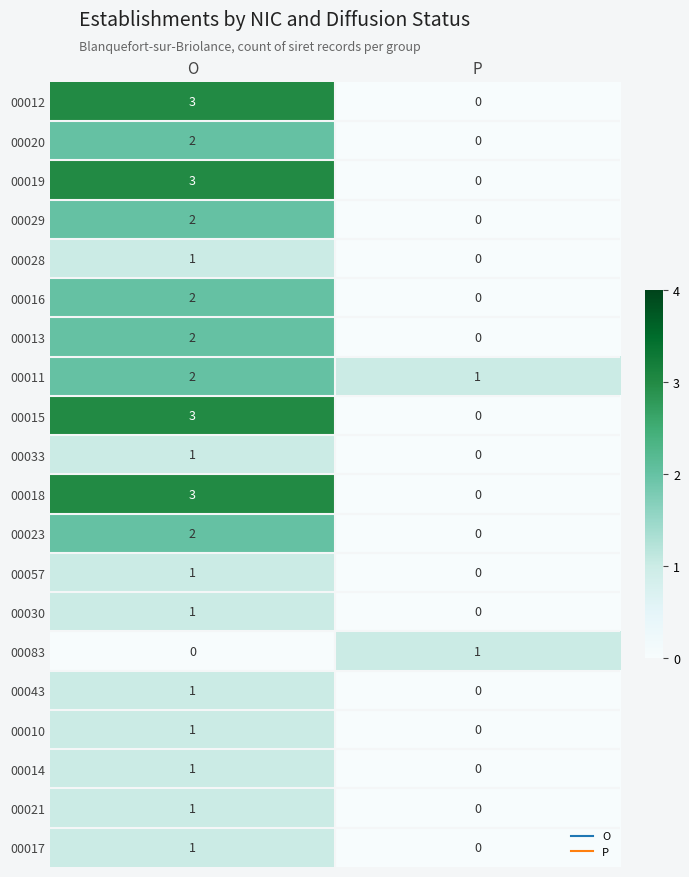

What is the highest value of the 00012 series?

3